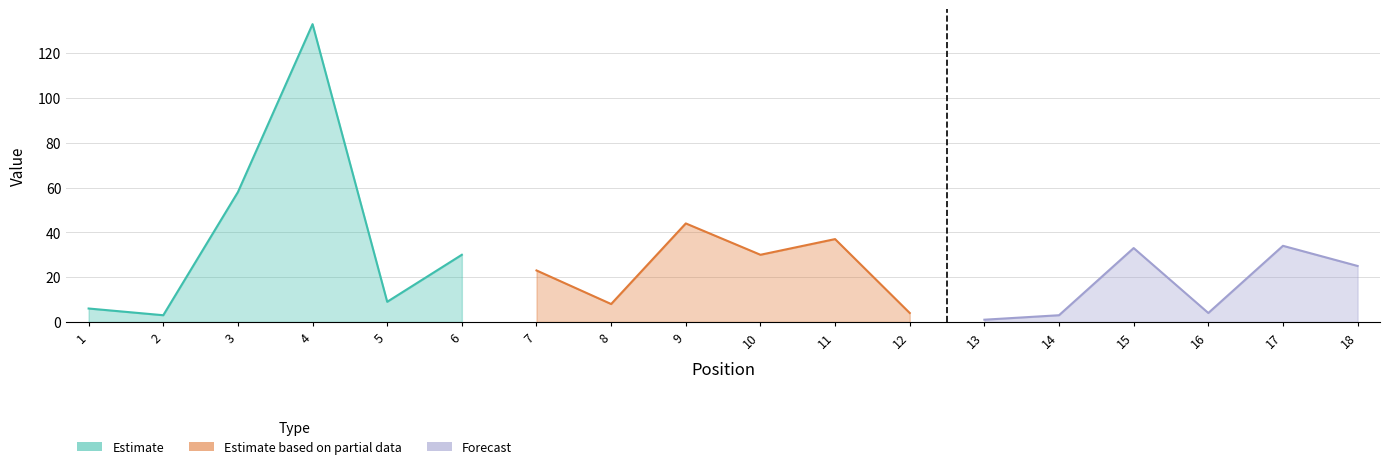

How many values in the Forecast series exceed 25?

2